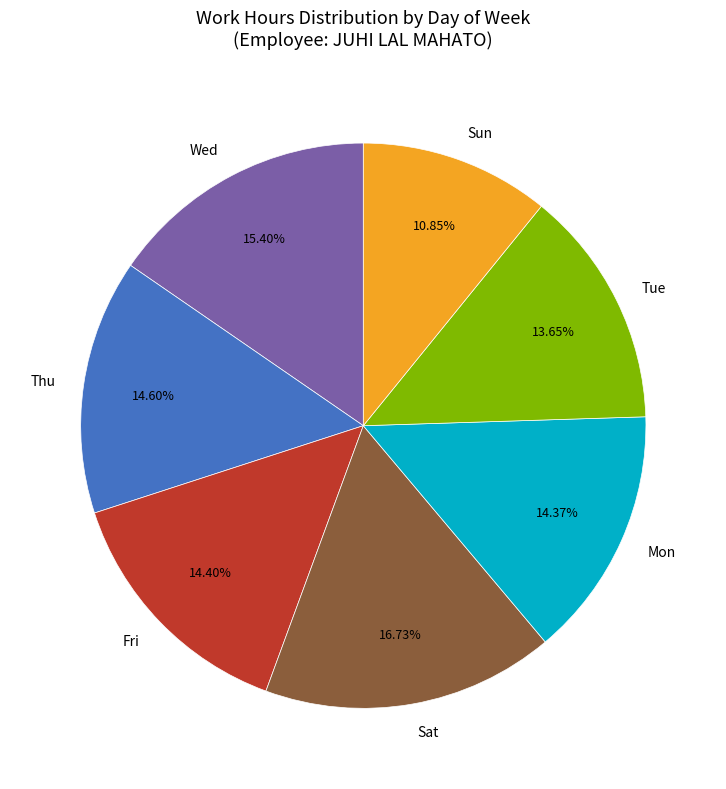

How many slices are in this pie chart?

7